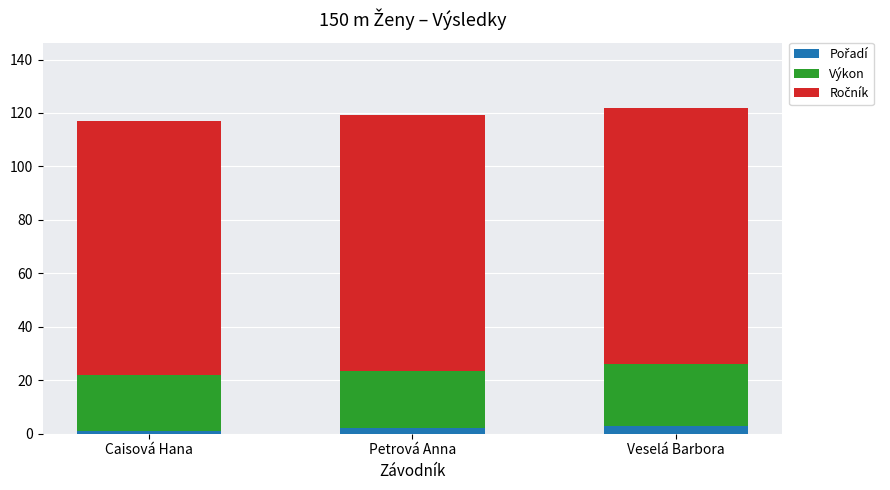

What is the total value across all series at Veselá Barbora?

122.0